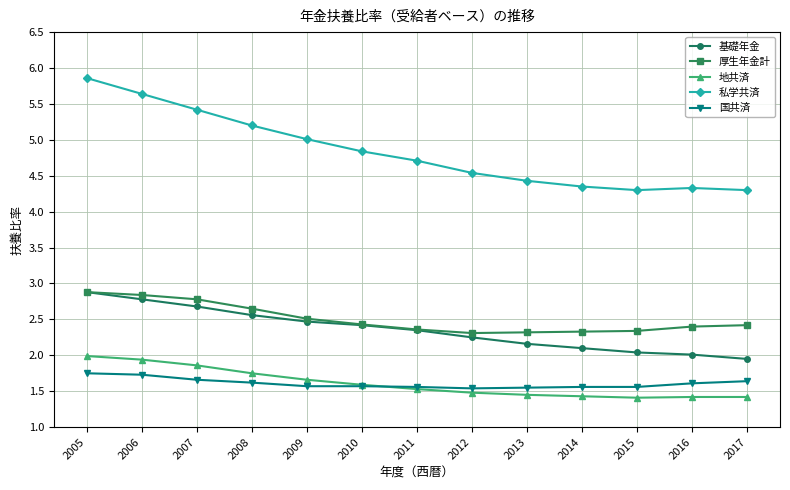

The 私学共済 series shows 4.3 at 2014. True or false?

True